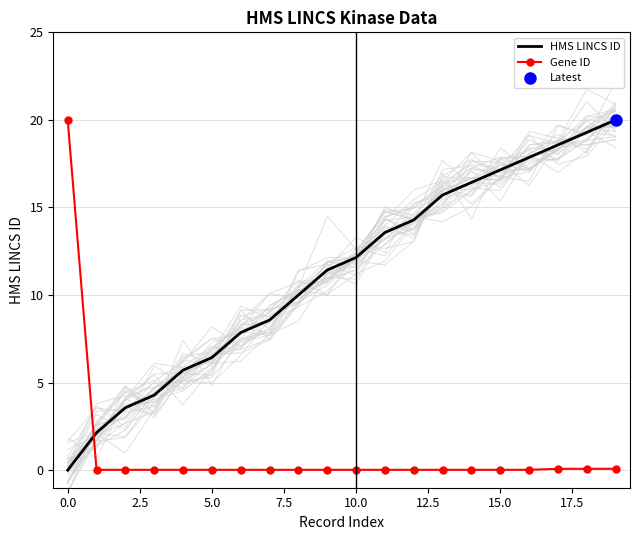

How many intersections are there between Gene ID and HMS LINCS ID?

1